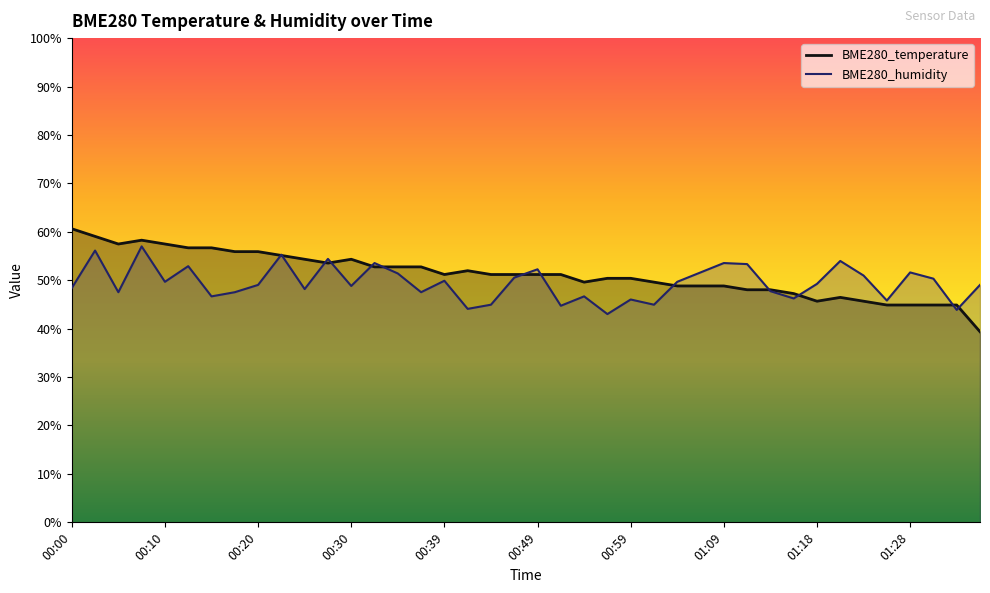

What is the greatest value displayed?

60.6